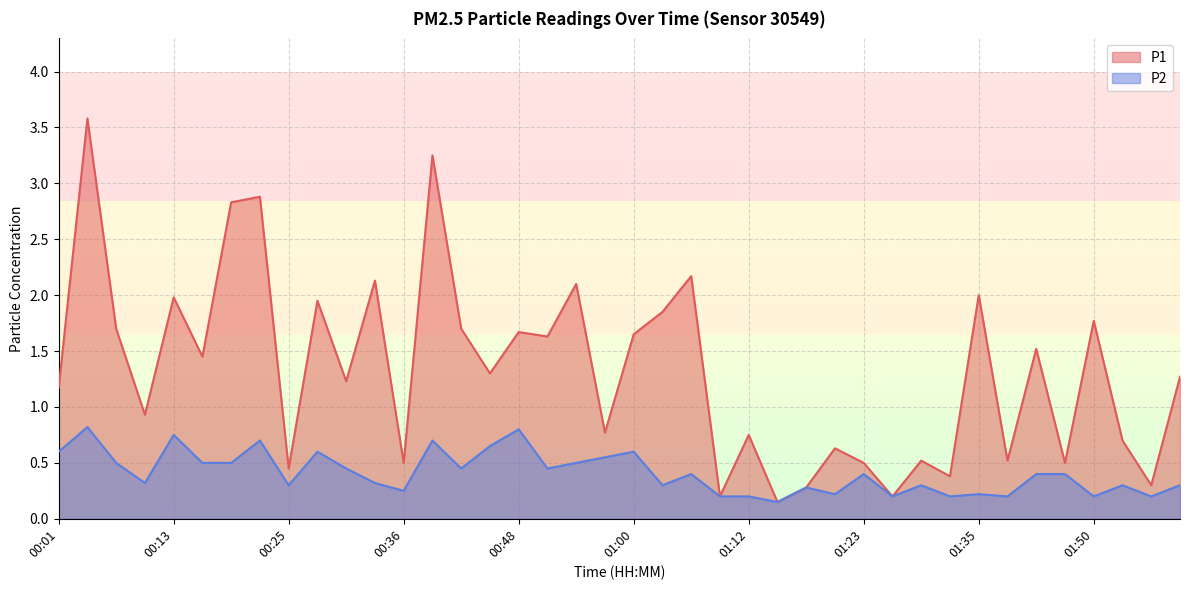

What value does the P2 series have at 00:04?

0.8